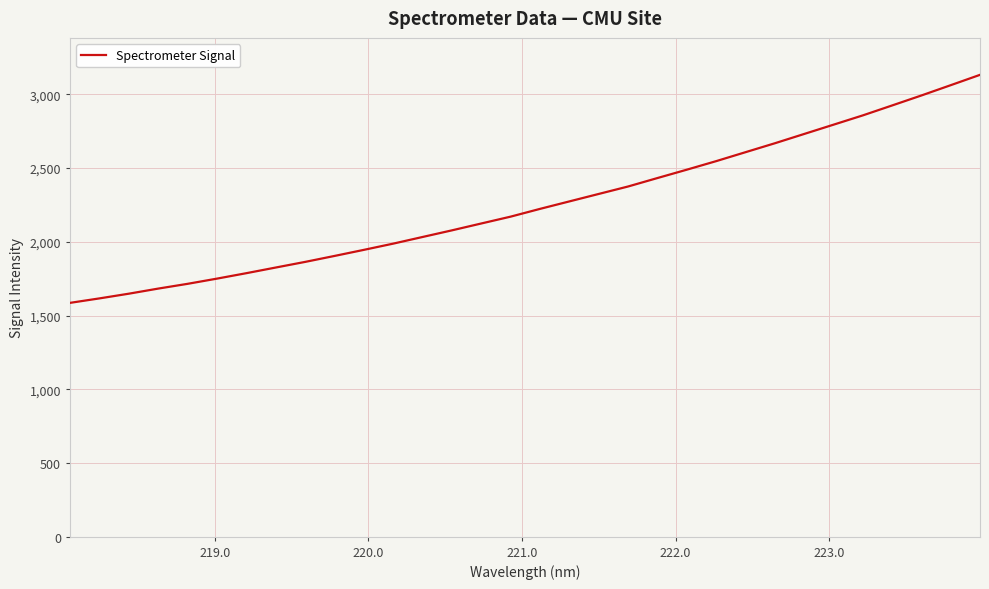

What is the minimum value shown in the chart?

1586.1